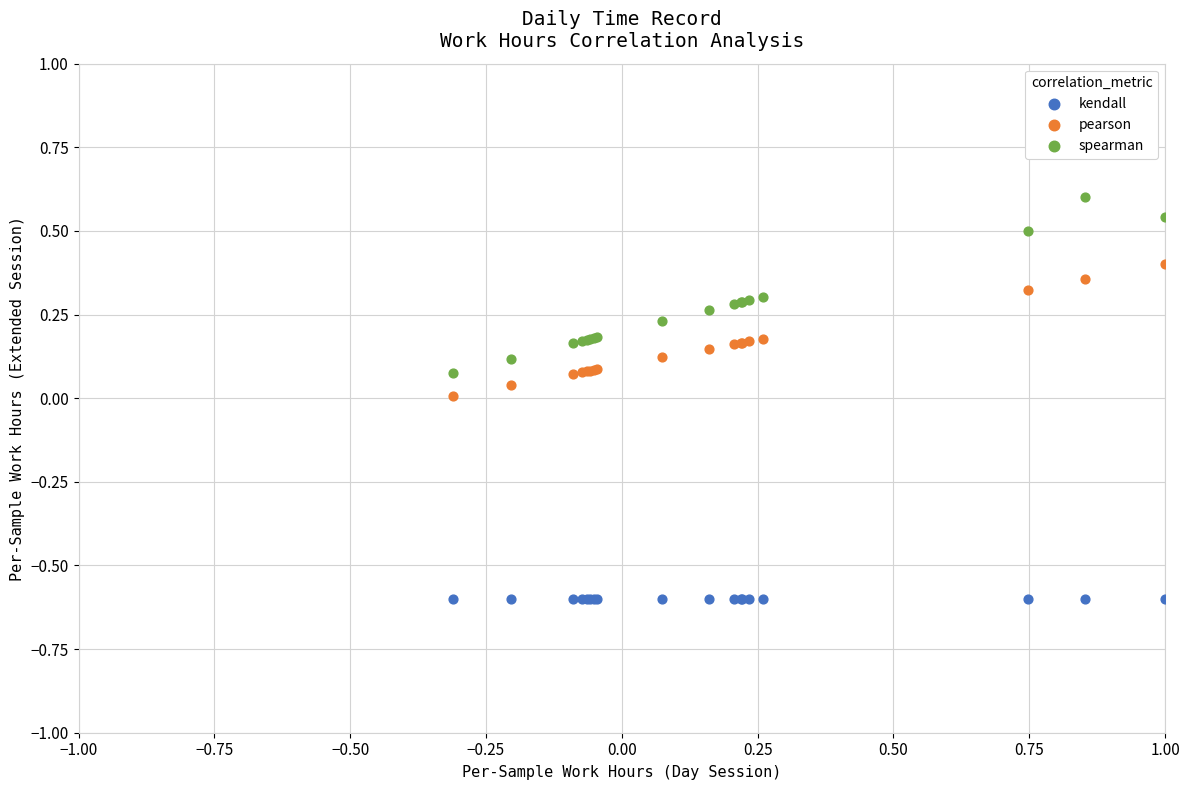

Which series contains the highest Y value?

spearman